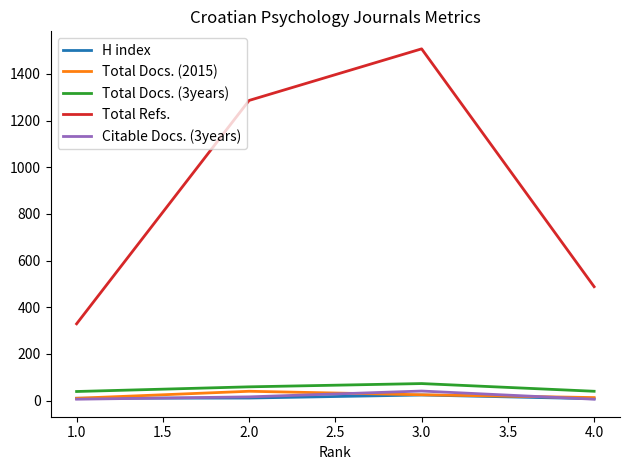

Which category has the highest value across all series?

3.0